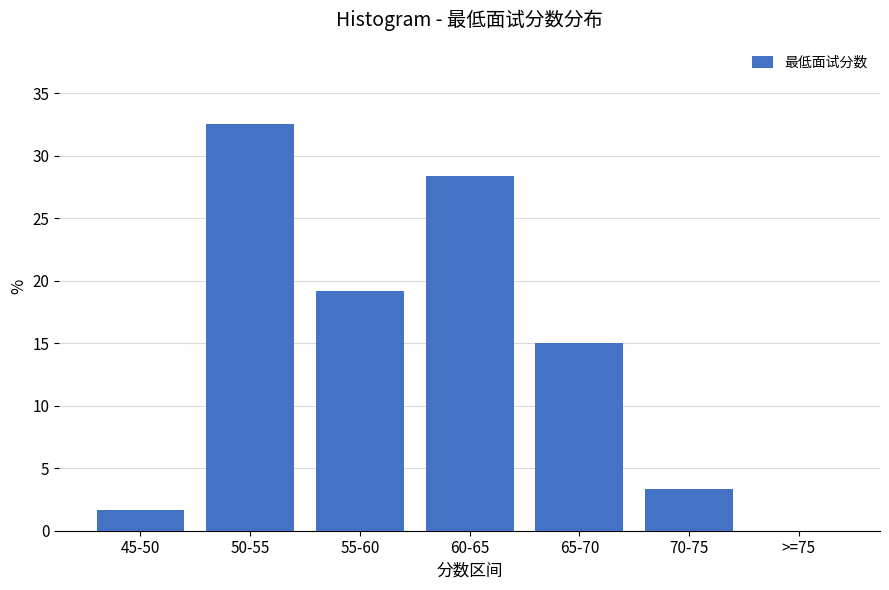

Reading left to right, what are all the values shown in this chart?

45-50=1.7	50-55=32.5	55-60=19.2	60-65=28.3	65-70=15.0	70-75=3.3	>=75=0.0